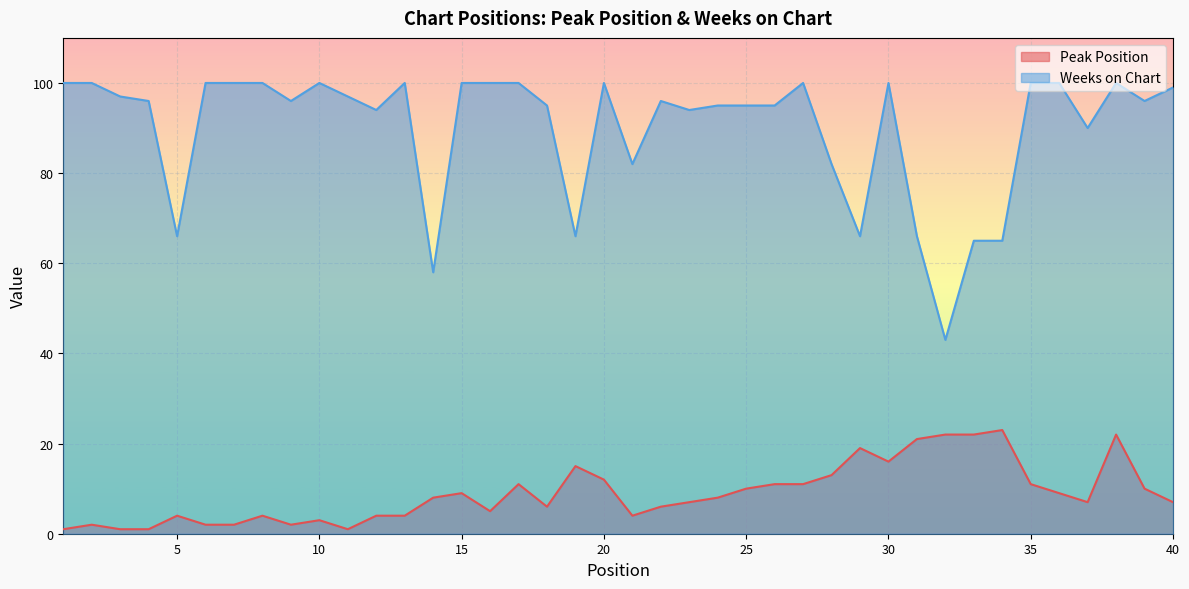

What is the value of the Weeks on Chart point at the 14th from the left?

58